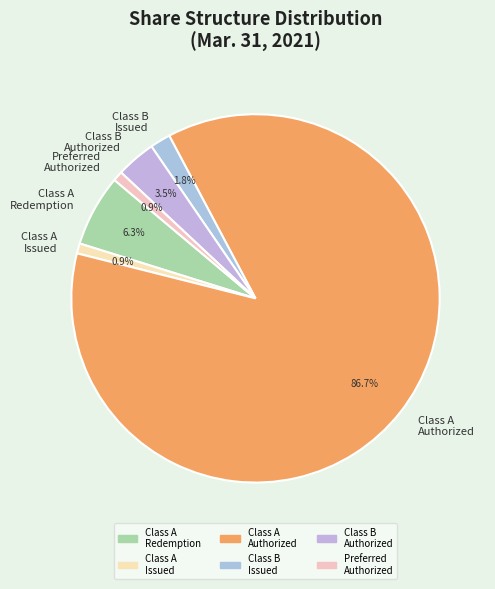

Which category has the biggest portion of the pie?

Class A Authorized